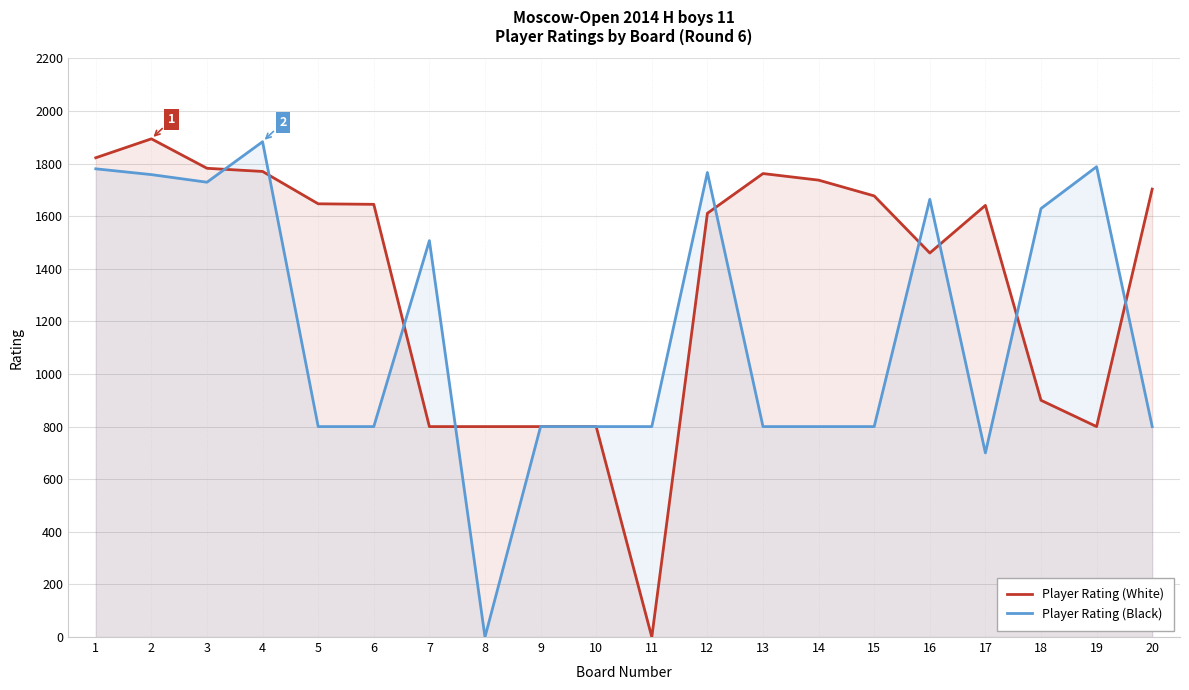

What is the sum of all Player Rating (Black) values?

23404